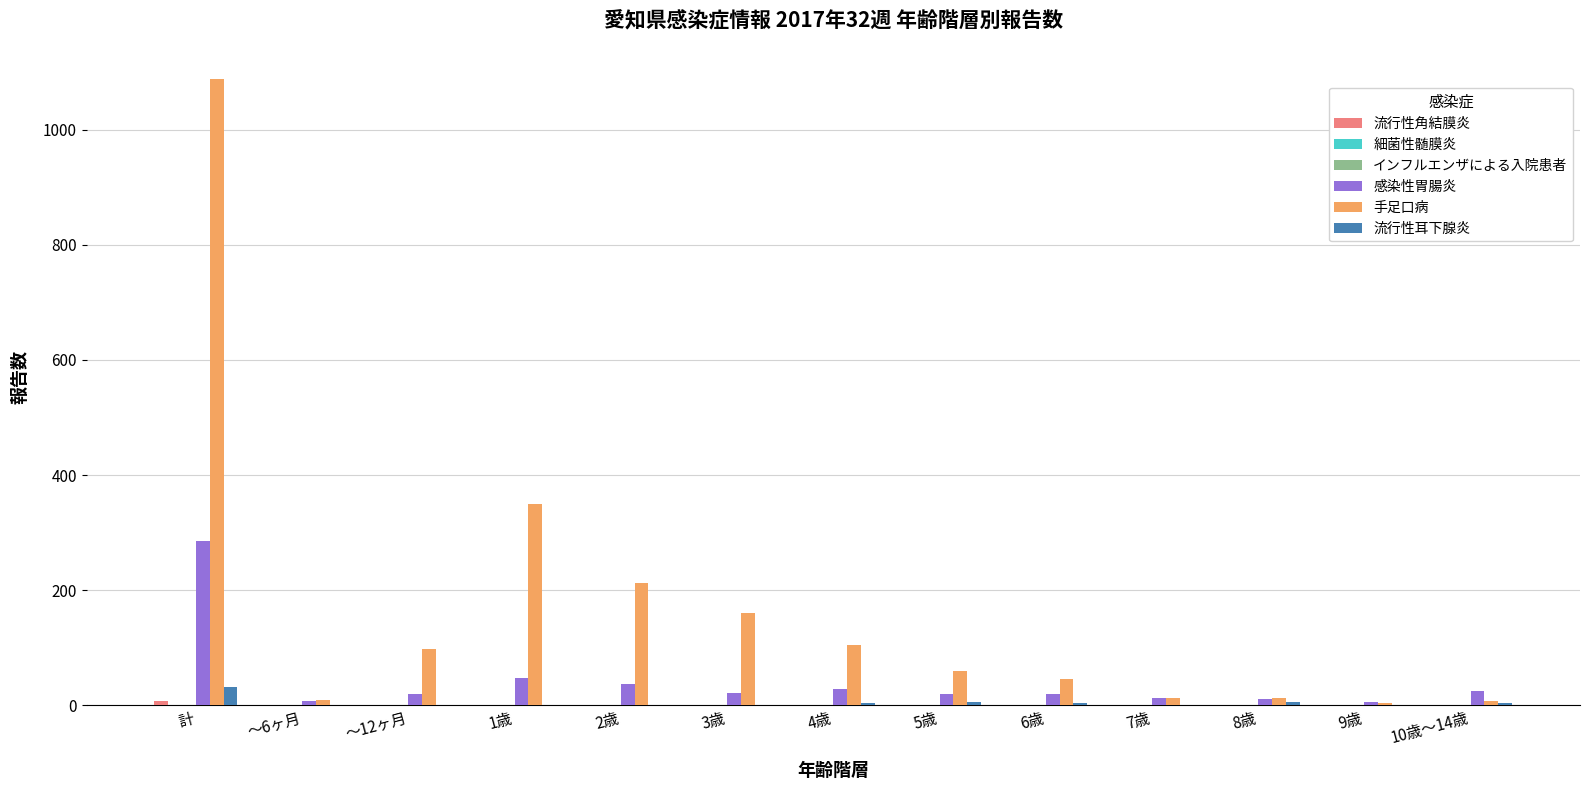

What is the greatest value displayed?

1088